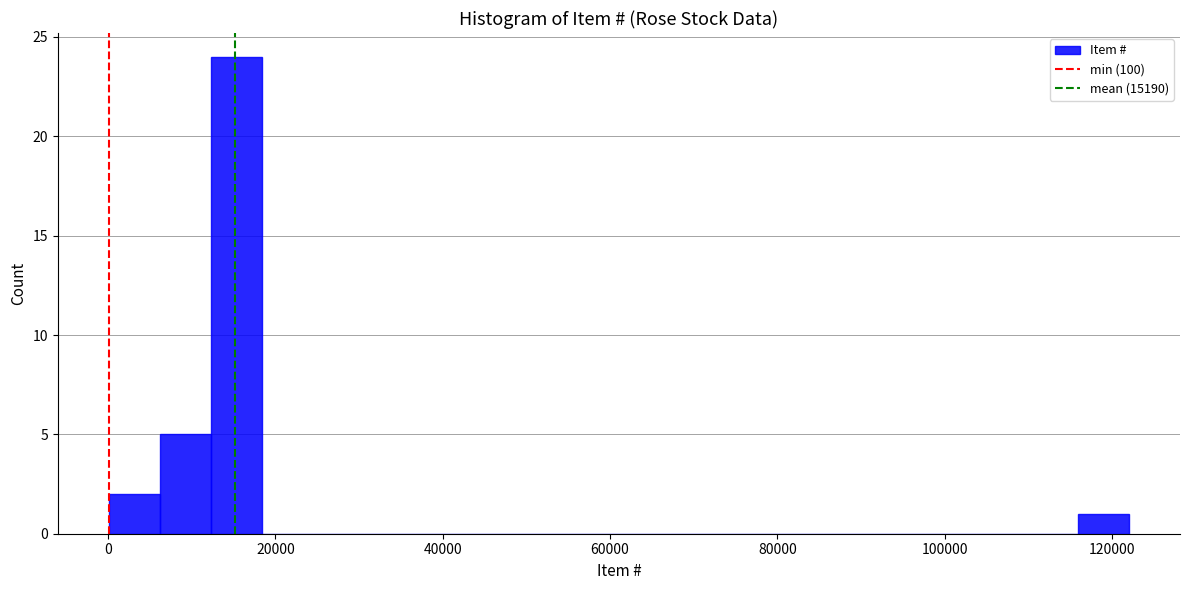

Around what value on the x-axis is the tallest bar? Give the approximate position of its centre, as read against the axis.

16000